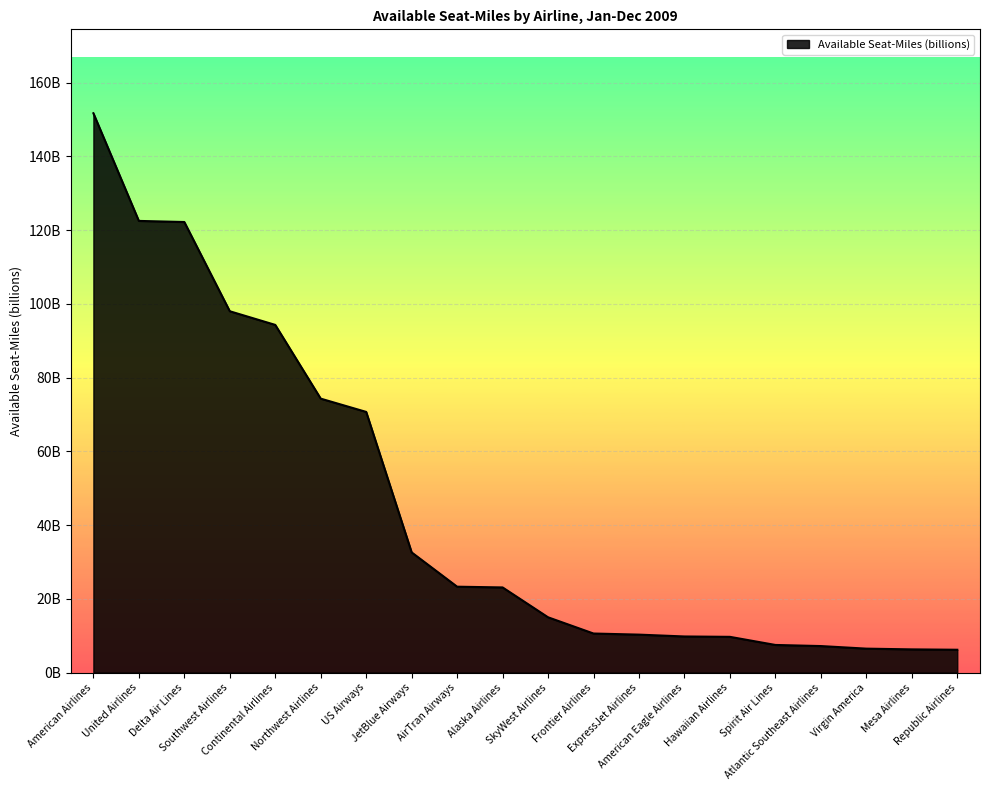

What is the difference between the maximum and minimum values?

145.5